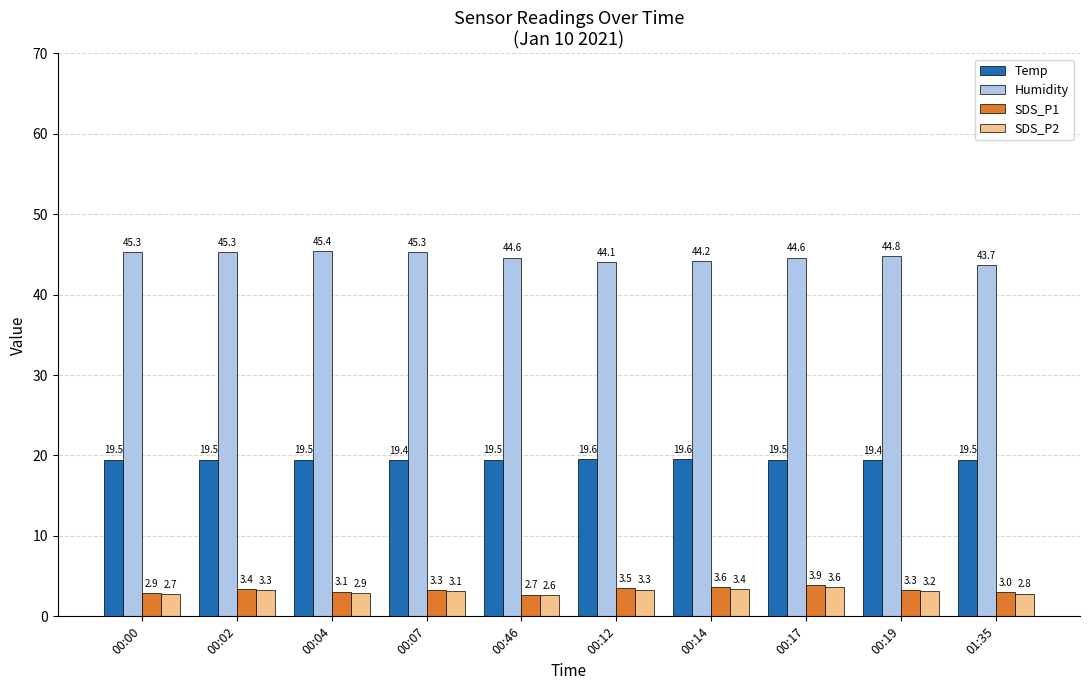

What position from the left is 00:46?

5